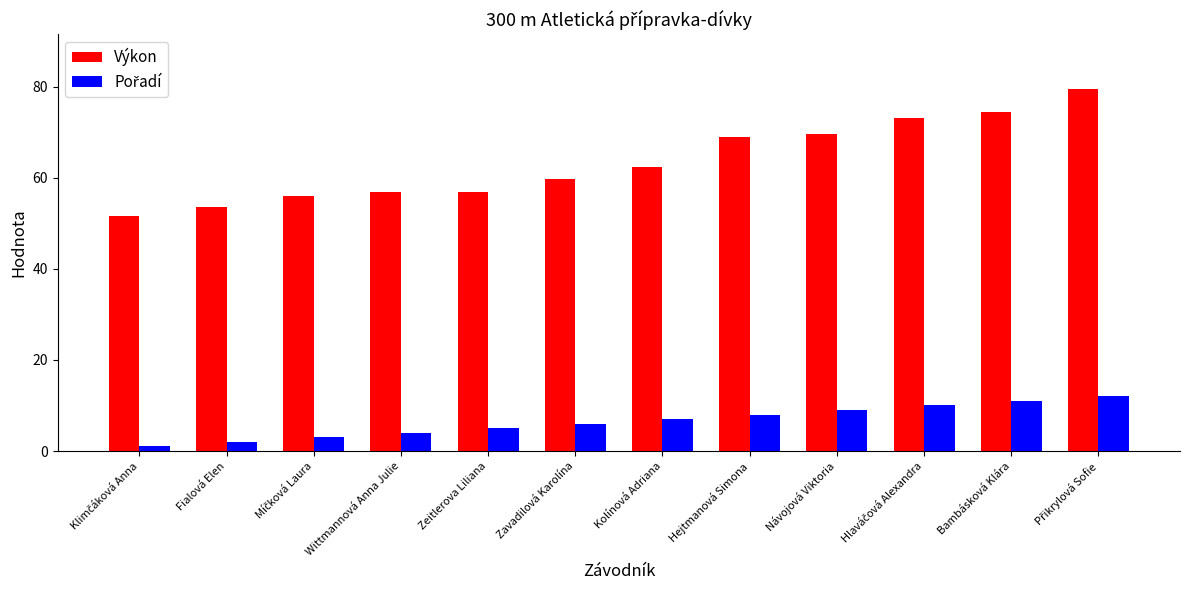

Which series changed the most between Fialová Elen and Hejtmanová Simona?

Výkon